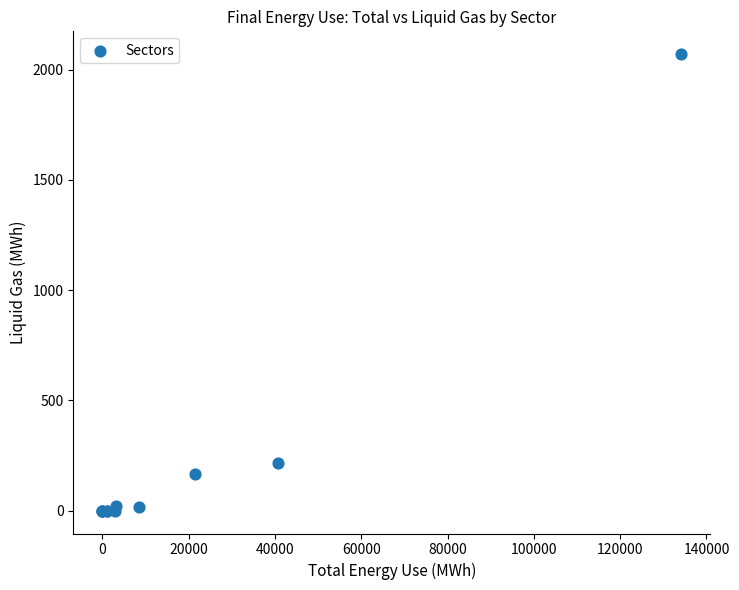

What Y value in the scatter plot is closest to 1035?

215.5